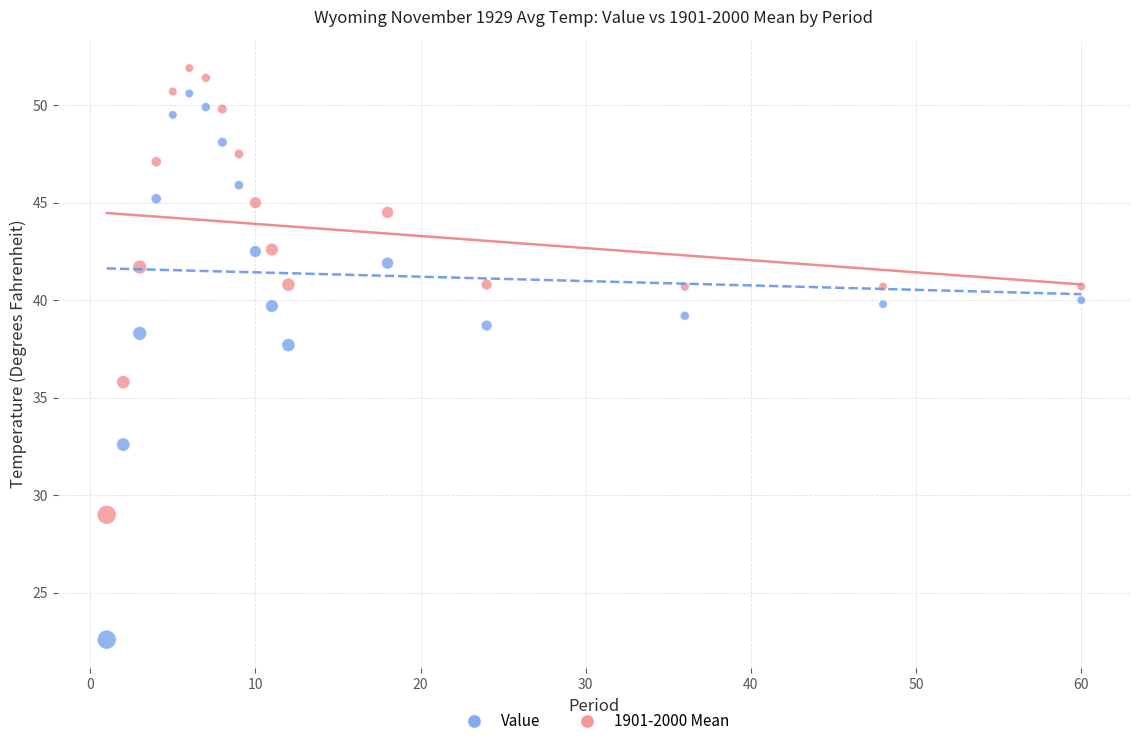

Which series has the widest spread of Y values?

Value